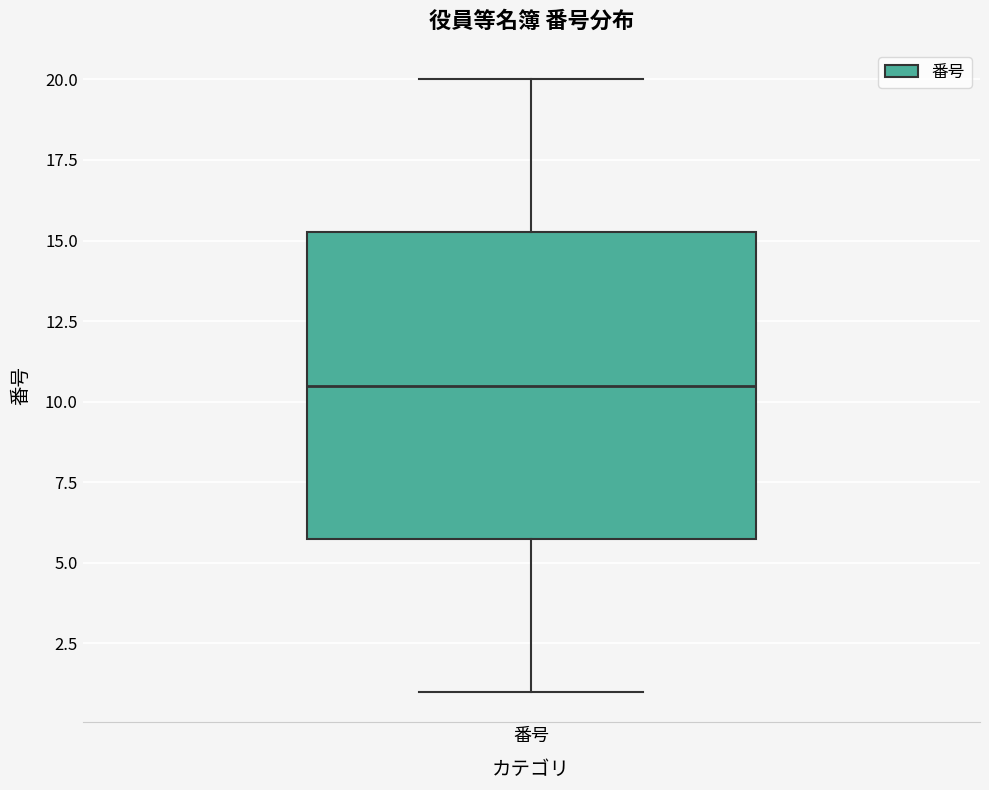

Transcribe this box plot: give where the median line is, the range the box spans, and where the two whiskers end, as read against the y-axis. The values are not printed on the chart, so give them approximately, as read against the axis.

median 10.5, box 6.0 to 15.5, whiskers 1.0 to 20.0